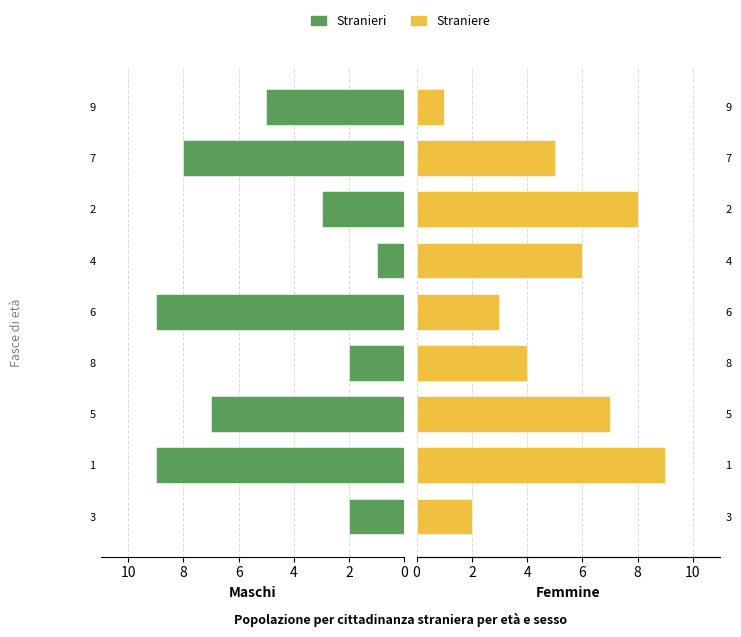

Reading right to left, list all the values displayed in this chart.

Stranieri: 5	8	3	1	9	2	7	9	2
Straniere: 1	5	8	6	3	4	7	9	2